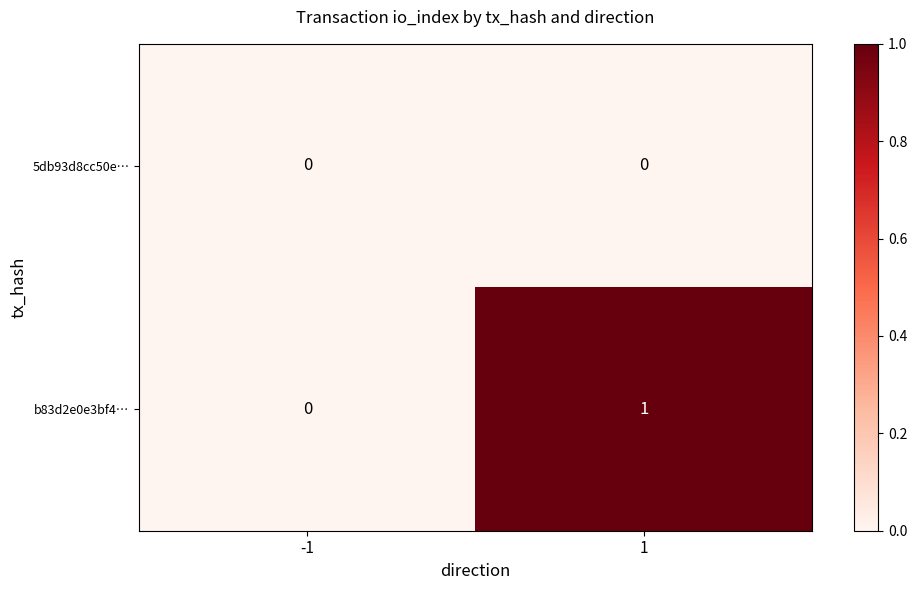

Between -1 and 1, which series saw the biggest shift?

b83d2e0e3bf4…